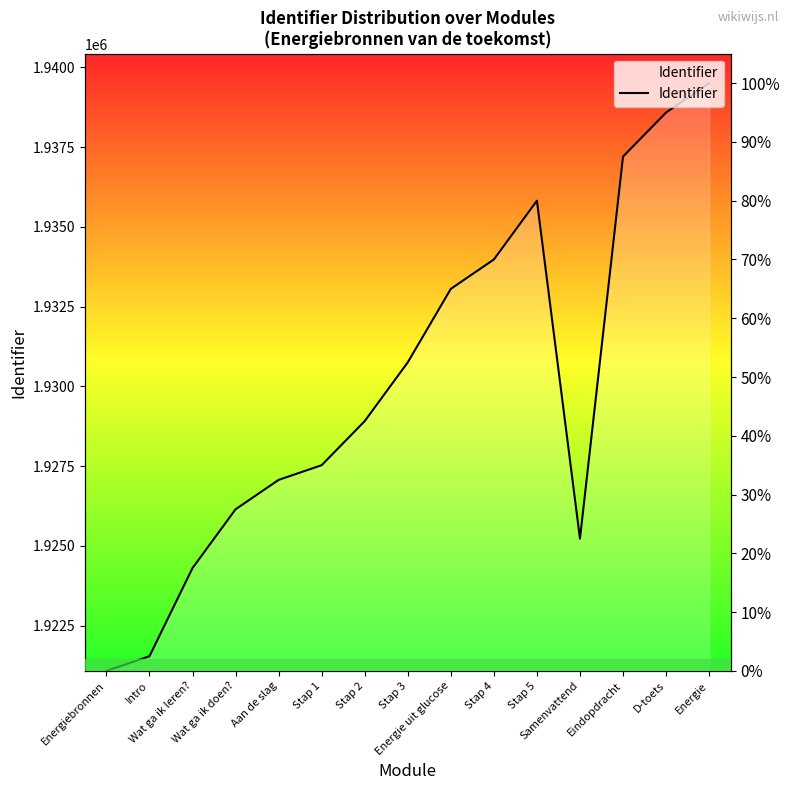

At which category does the data reach its first local valley?

Samenvattend